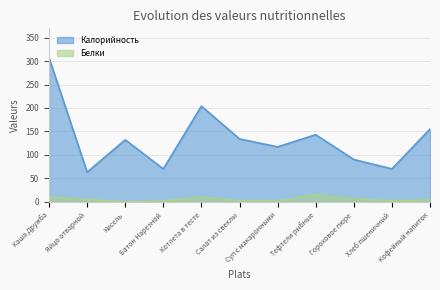

What is the average value of the Калорийность series?

135